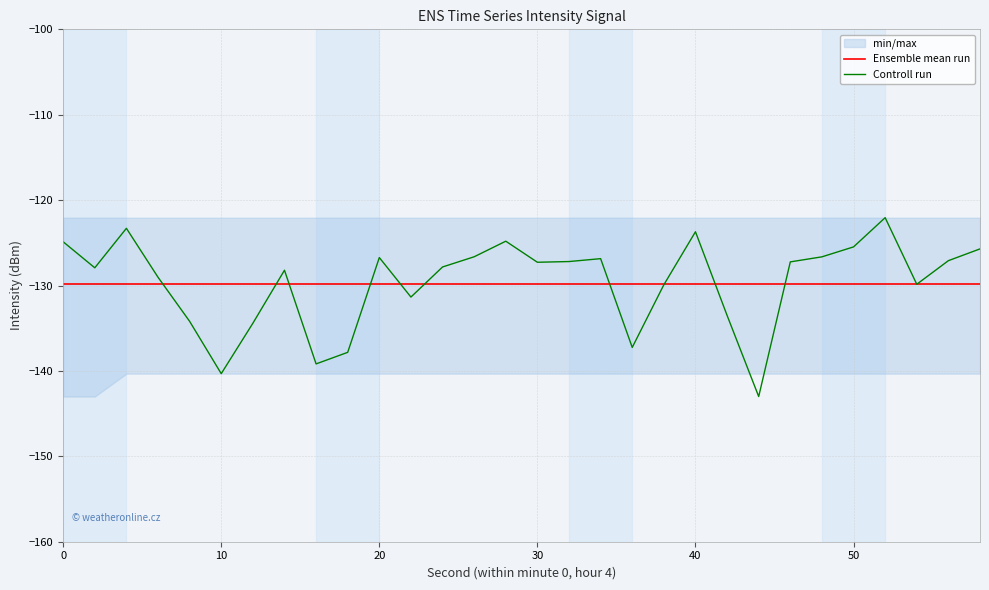

What is the difference between the maximum and minimum values in the Controll run series?

20.9